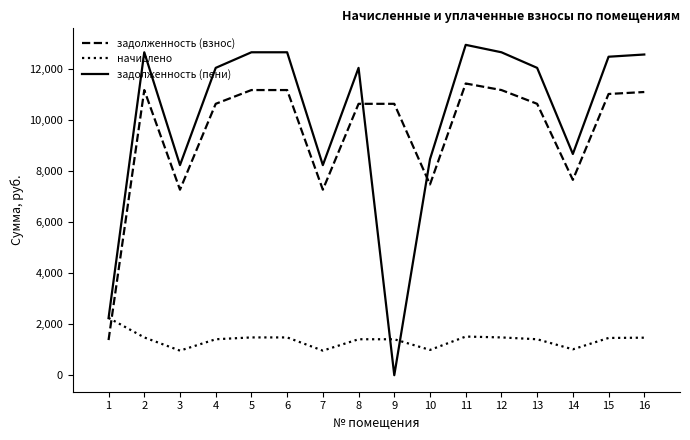

What is the spread (max minus min) of values at 4?

10631.5